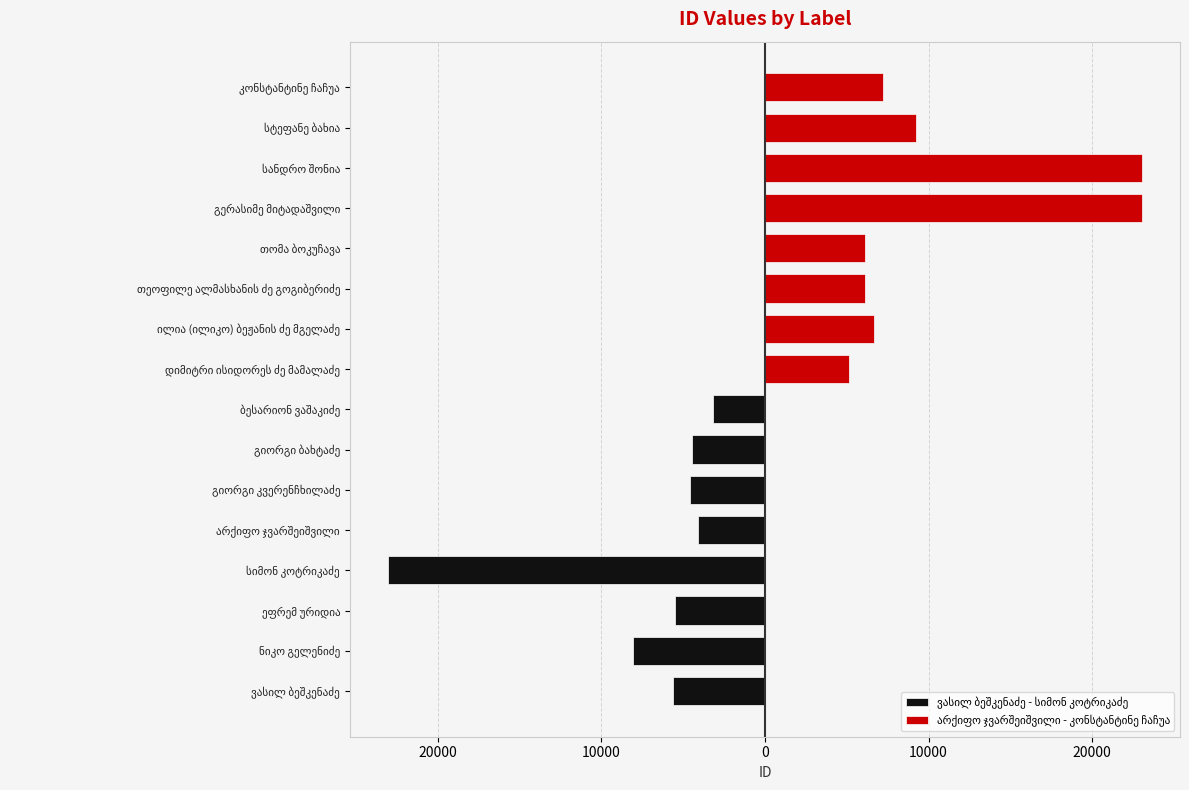

What are all the series names shown in the legend?

ვასილ ბეშკენაძე - სიმონ კოტრიკაძე, არქიფო ჯვარშეიშვილი - კონსტანტინე ჩაჩუა